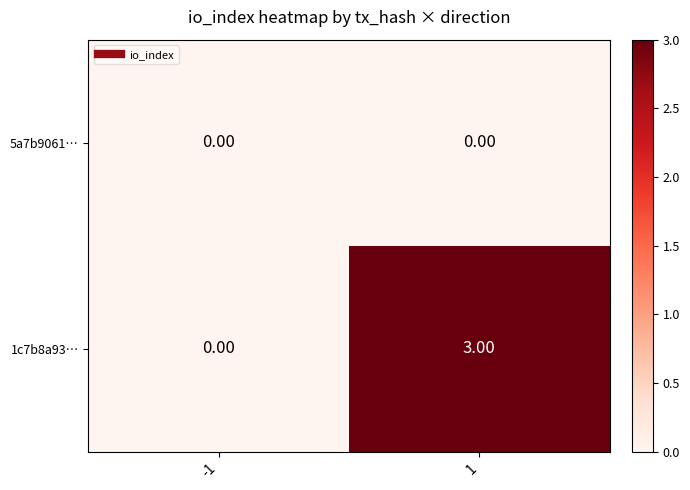

What is the total value across all series at 1?

3